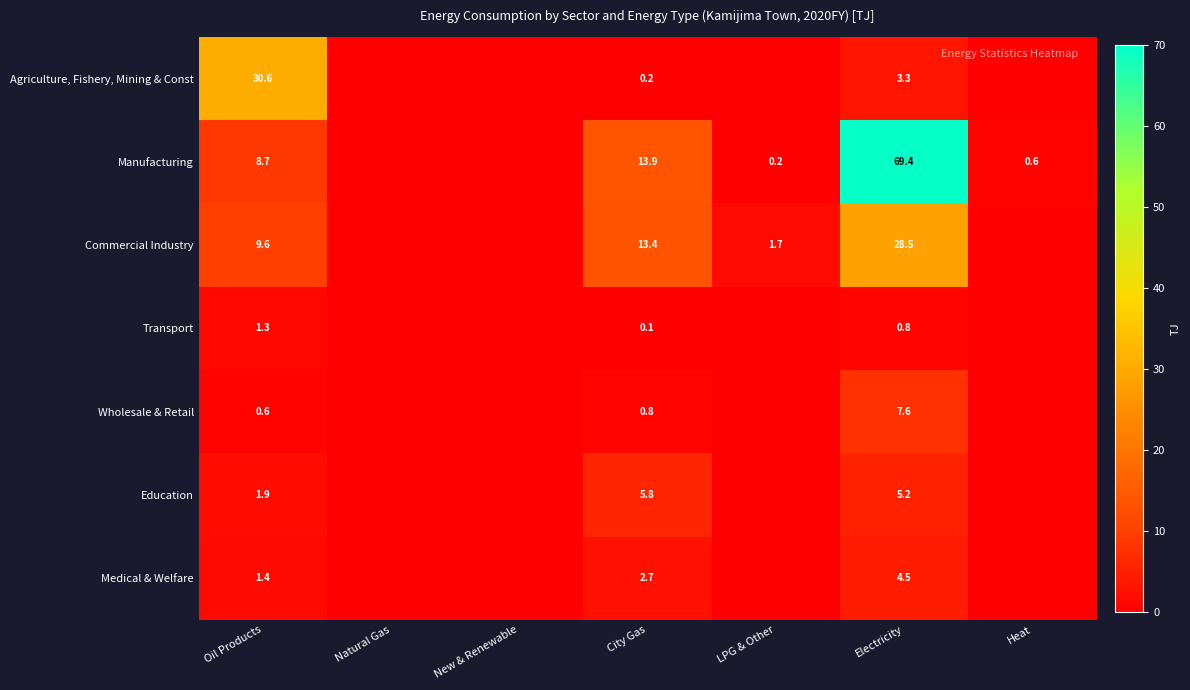

At which label does Commercial Industry reach its minimum?

Natural Gas